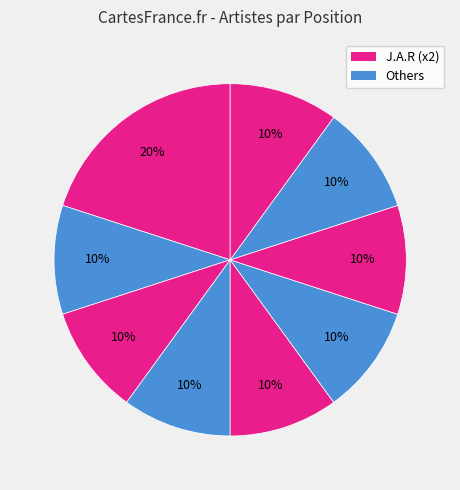

Is there any slice that represents more than half of the pie?

No